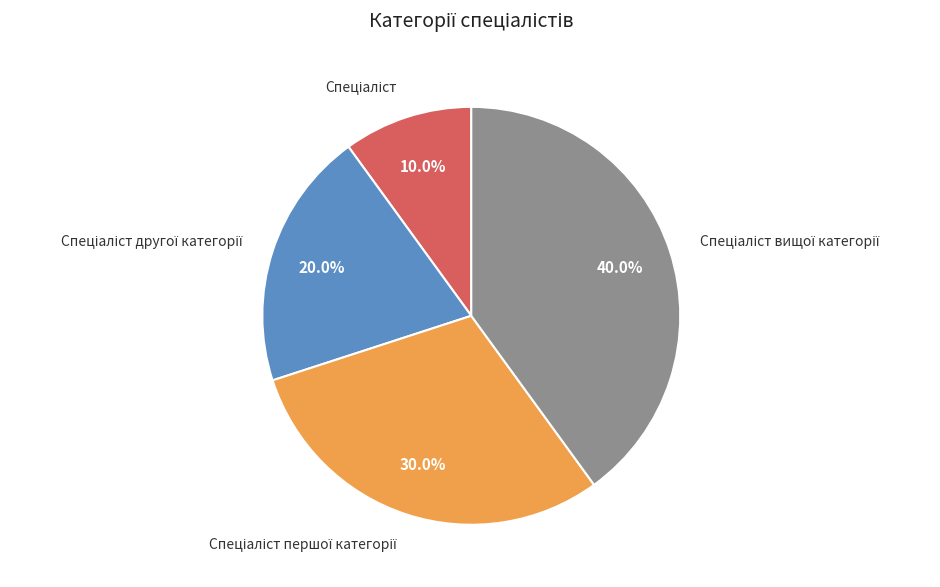

Does any single category account for the majority?

No